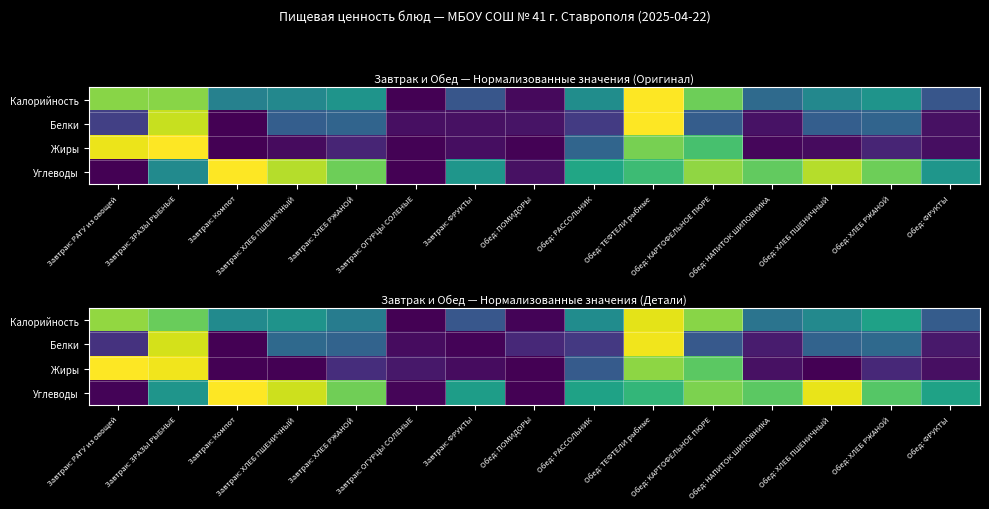

At which label does Жиры reach its peak?

Завтрак: РАГУ из овощей